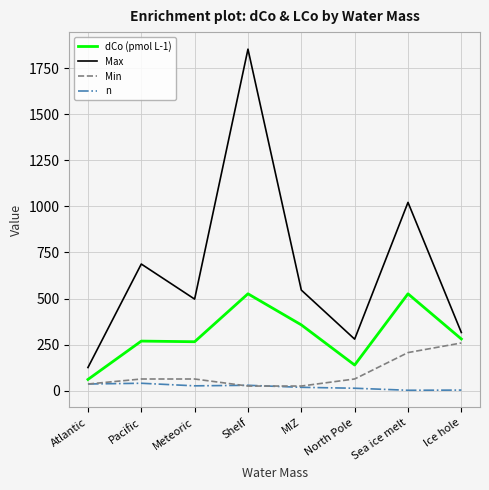

Count the number of data series in this chart.

4